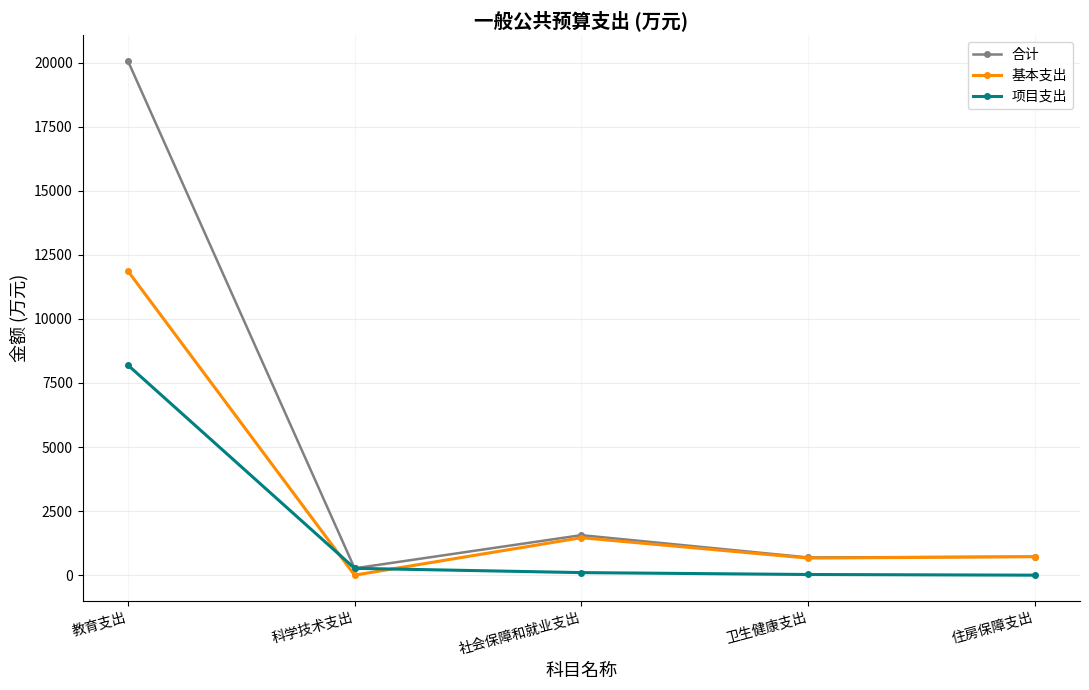

What is the maximum value shown in the chart?

20068.3